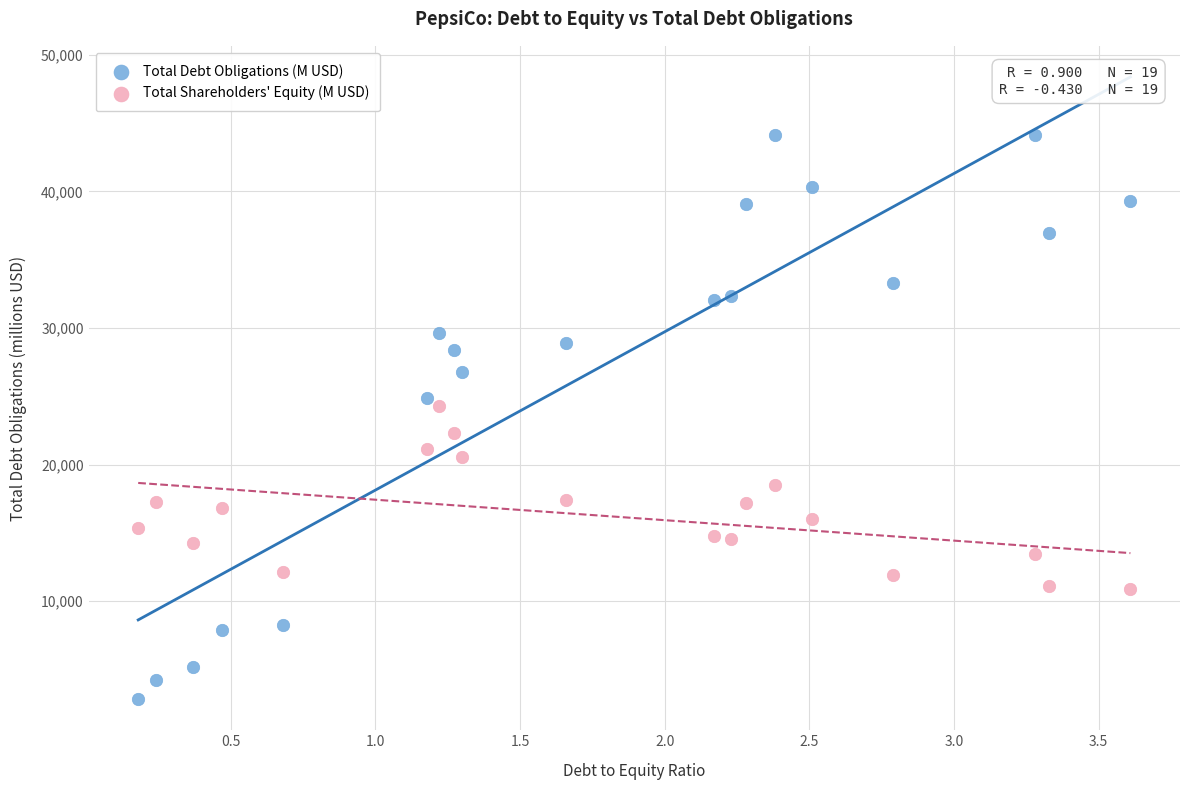

Which series has the widest spread of Y values?

Total Debt Obligations (M USD)